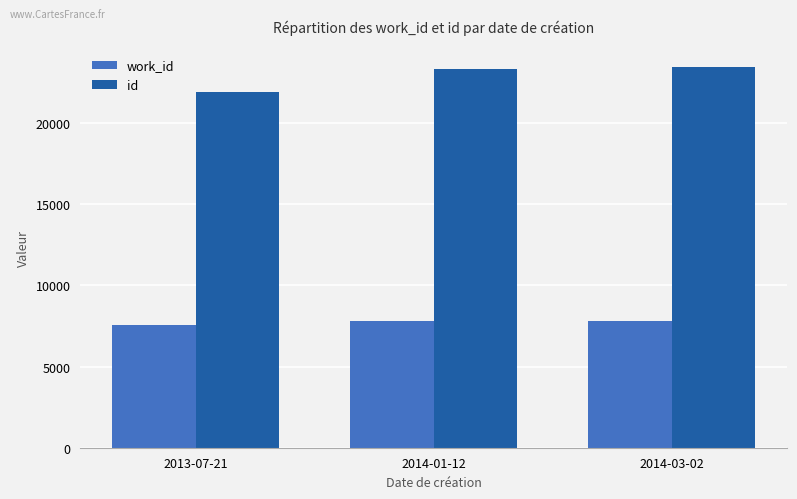

Is it true that id equals 23429 at 2014-03-02?

True